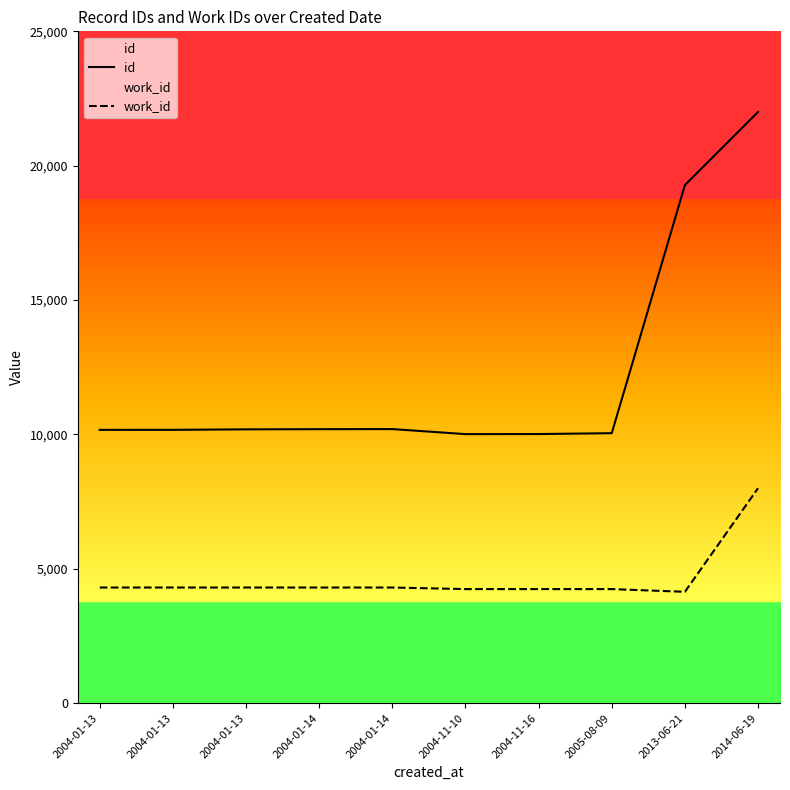

How many lines are shown in the chart?

2